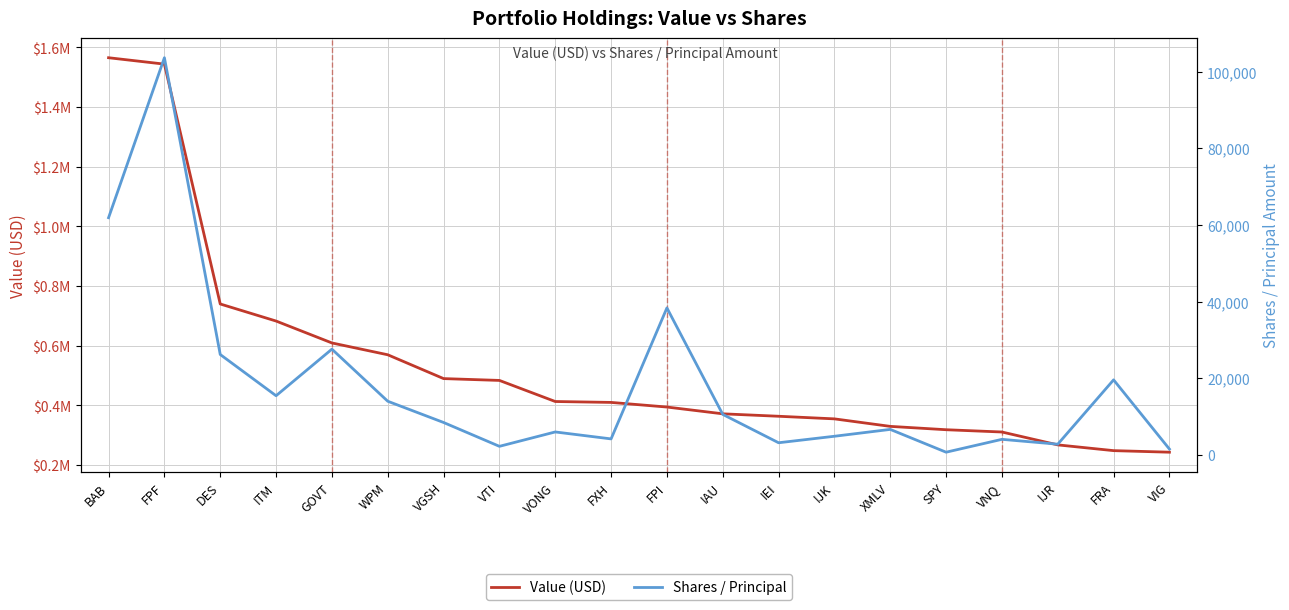

What is the value of the Value (USD) point at the 8th from the left?

483020